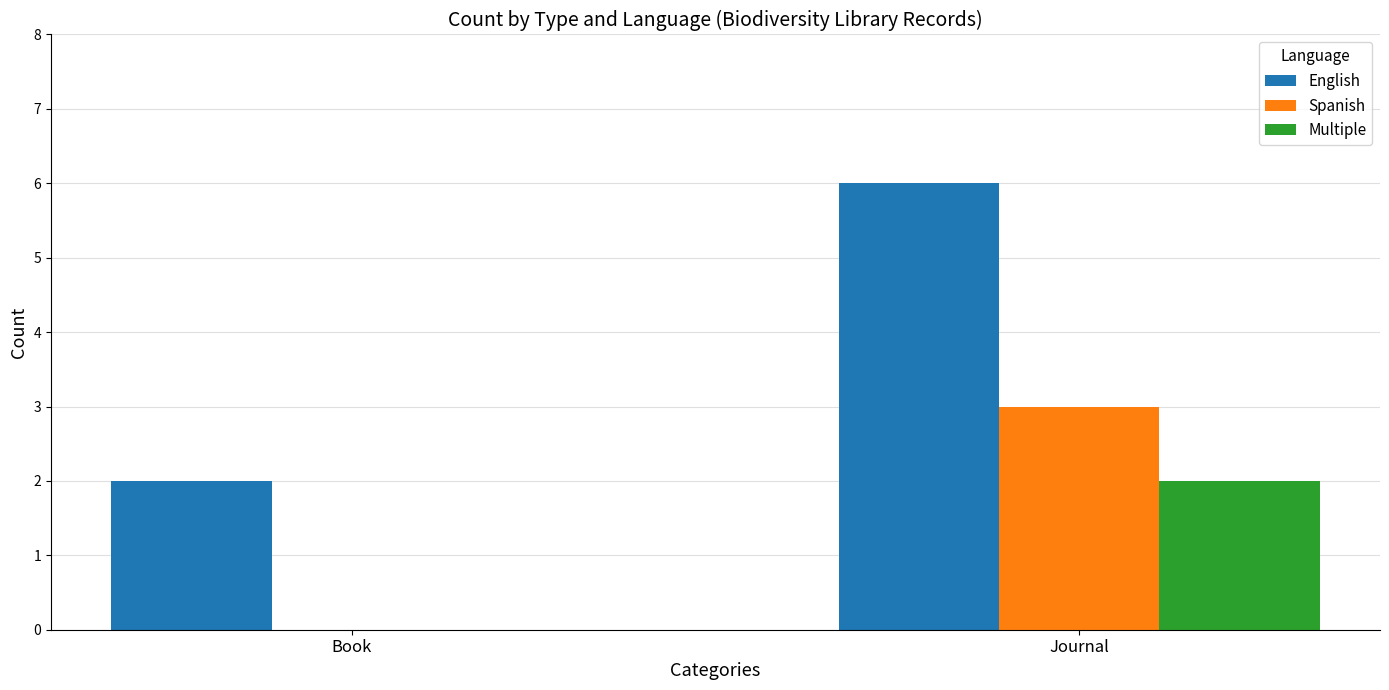

Reading left to right, transcribe all the data shown in this chart.

English: Book=2	Journal=6
Spanish: Book=0	Journal=3
Multiple: Book=0	Journal=2